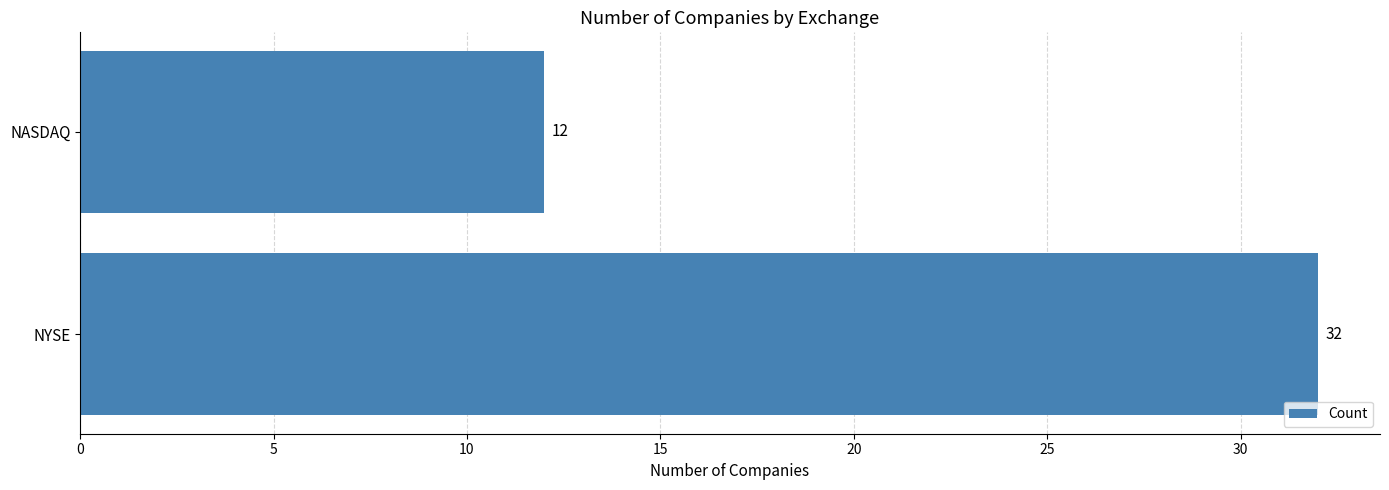

Are the bars grouped side by side (vs. stacked)?

No